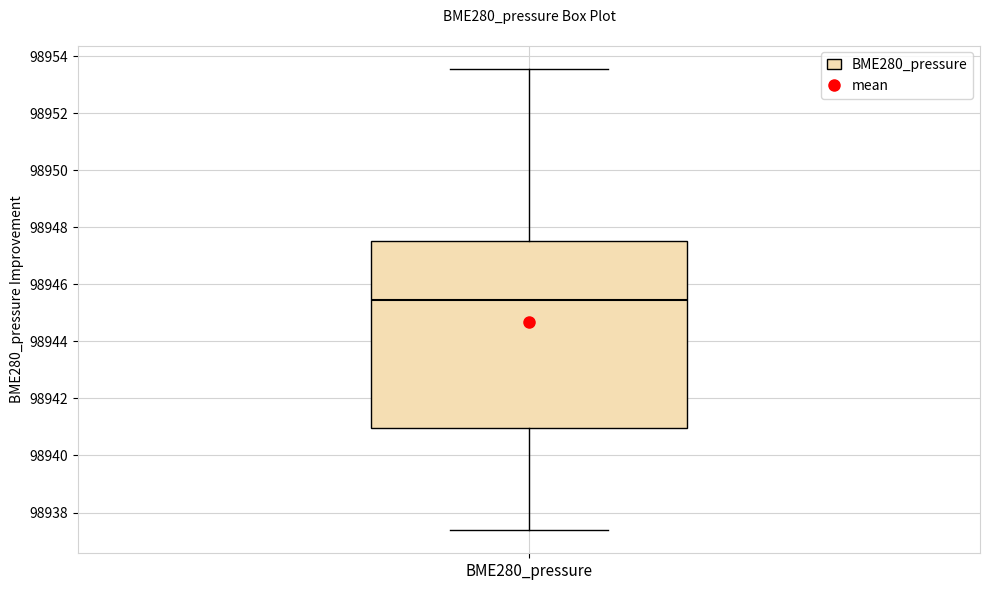

Where is the lower edge of the box for BME280_pressure on the y-axis? The values are not printed on the chart, so give them approximately, as read against the axis.

98941.0